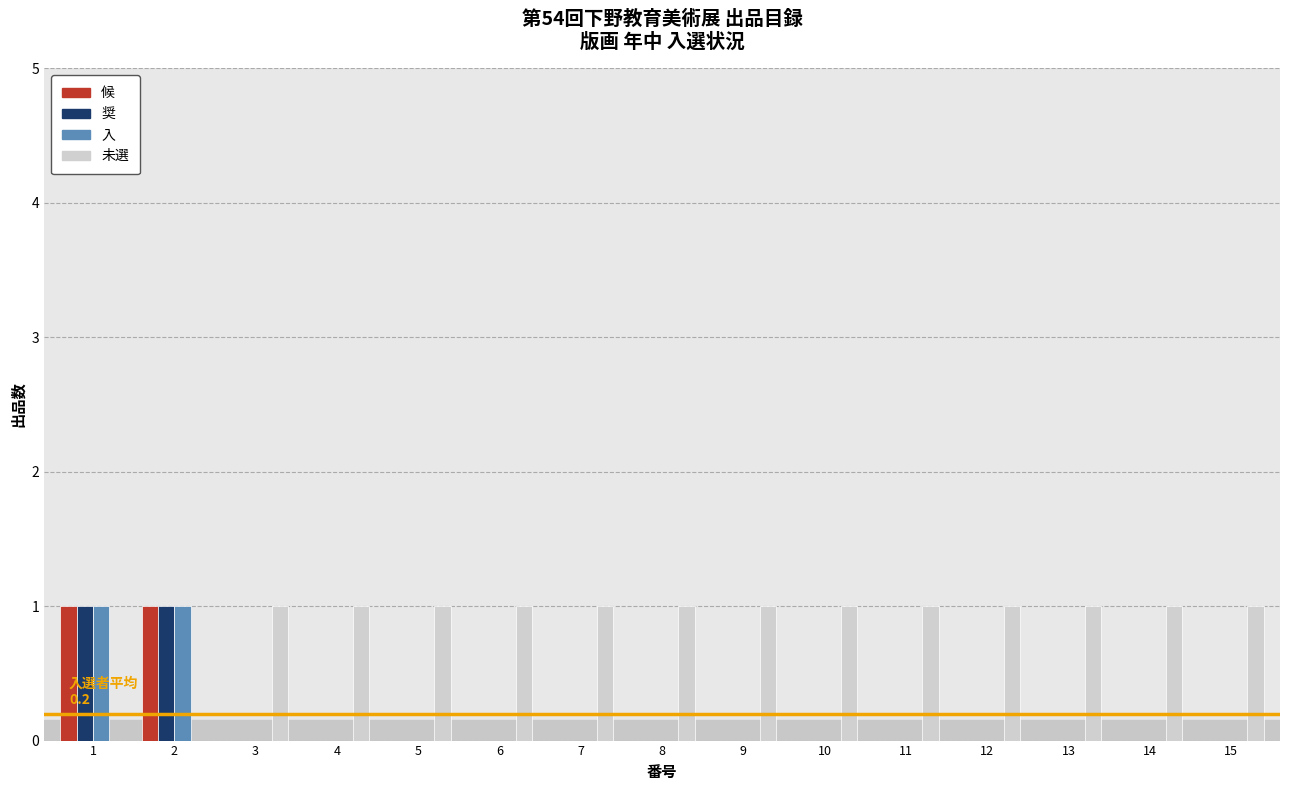

Is the value of 未選 at 10 greater than the value of 奨 at 12?

Yes